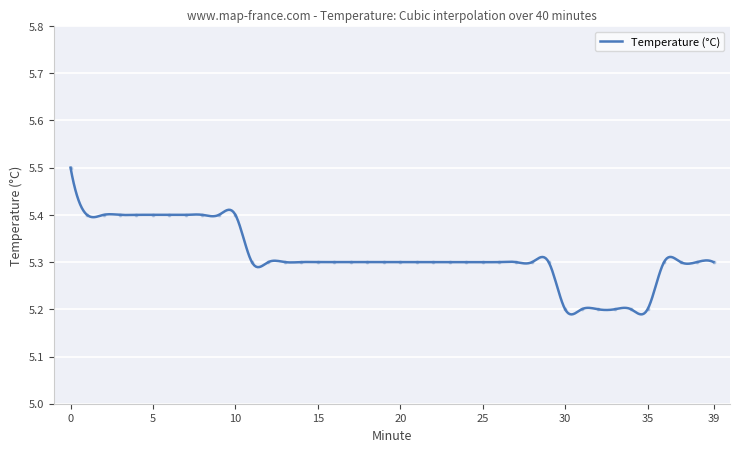

Which has a higher value, 12 or 28?

12